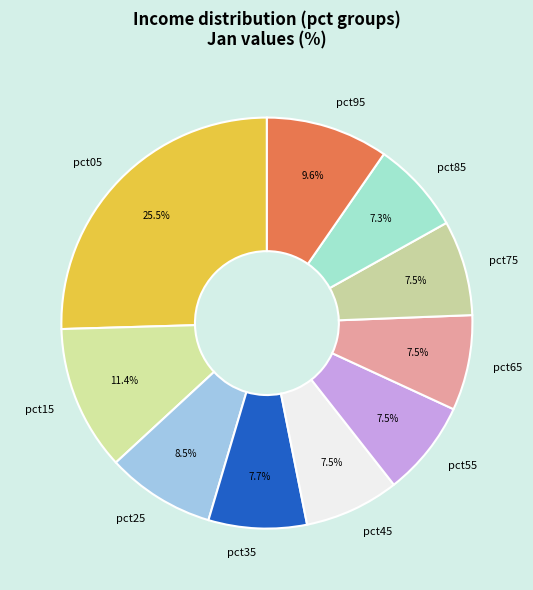

Does pct65 represent more than half of the total?

No